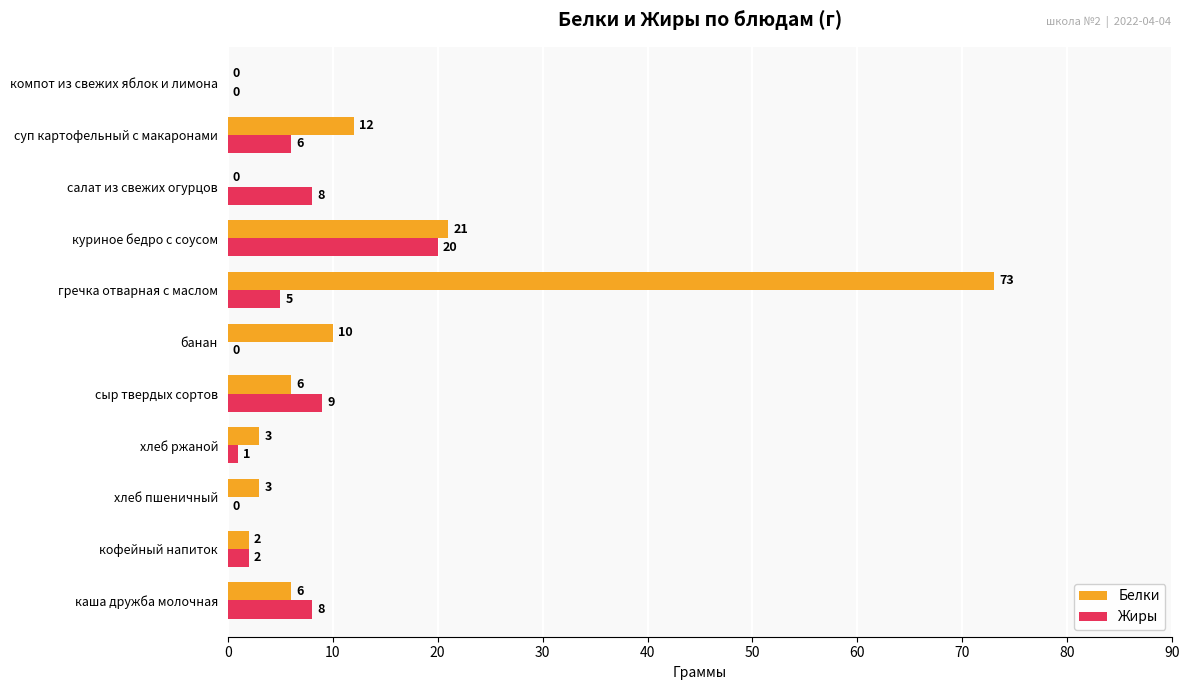

Is it true that Жиры equals 0 at банан?

True